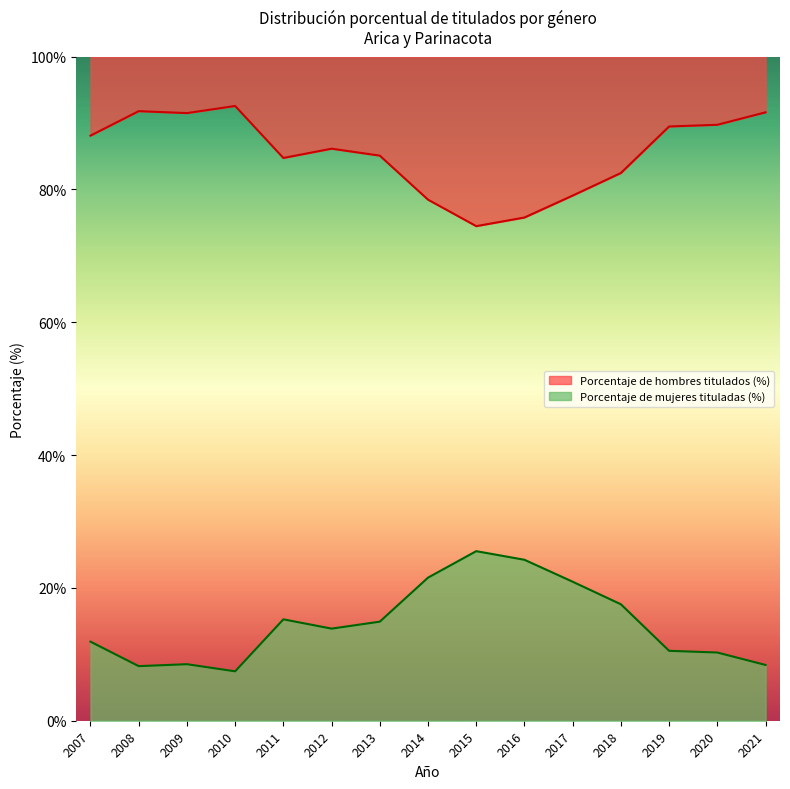

At which label does Porcentaje de mujeres tituladas (%) reach its peak?

2010